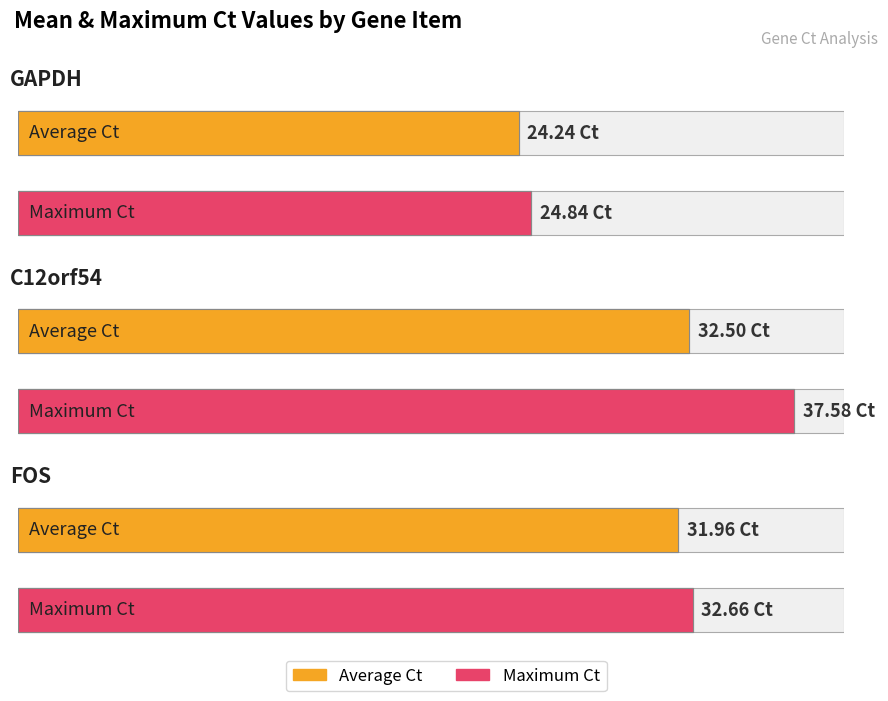

What are all the series names shown in the legend?

Average Ct, Maximum Ct